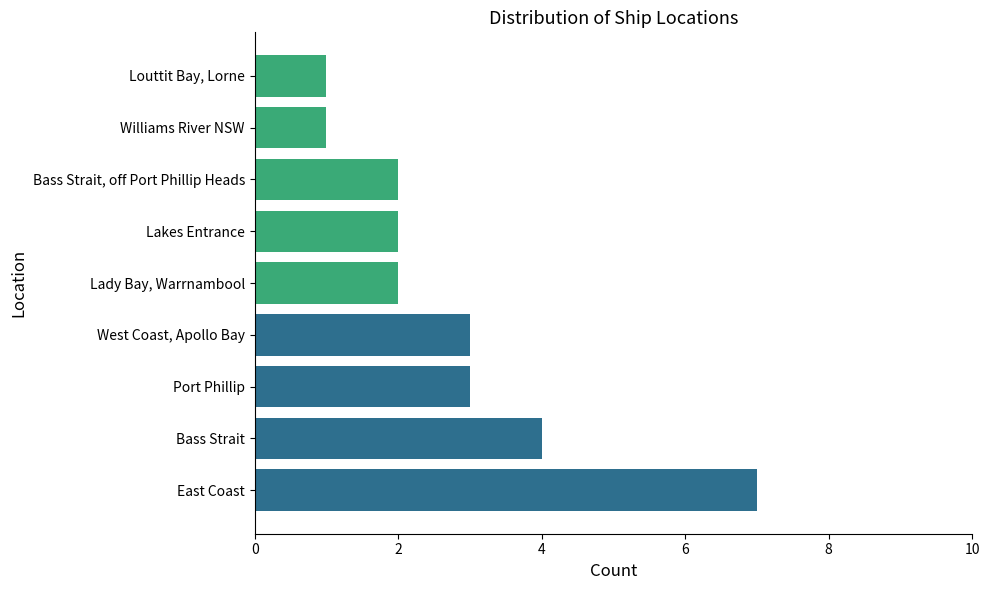

What is the greatest value displayed?

7